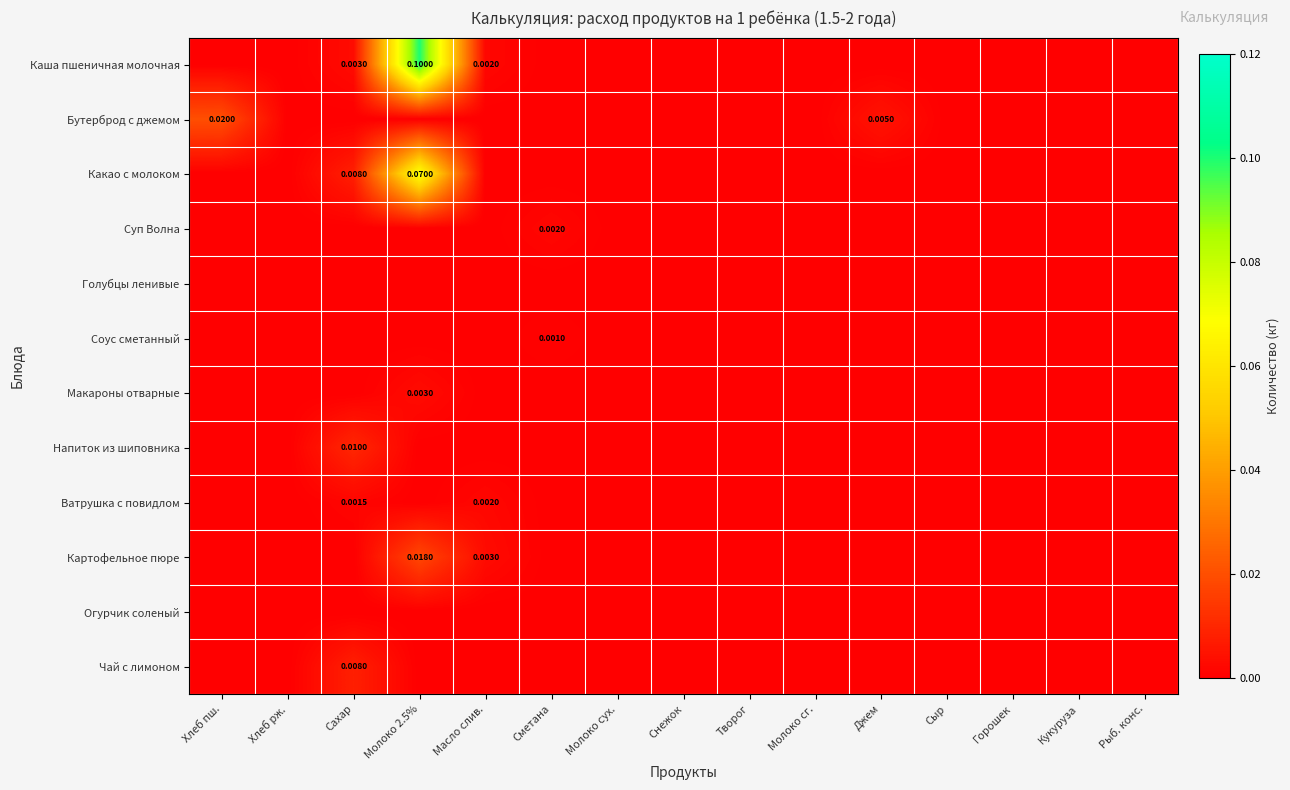

Which series has the largest range (max minus min)?

Каша пшеничная молочная